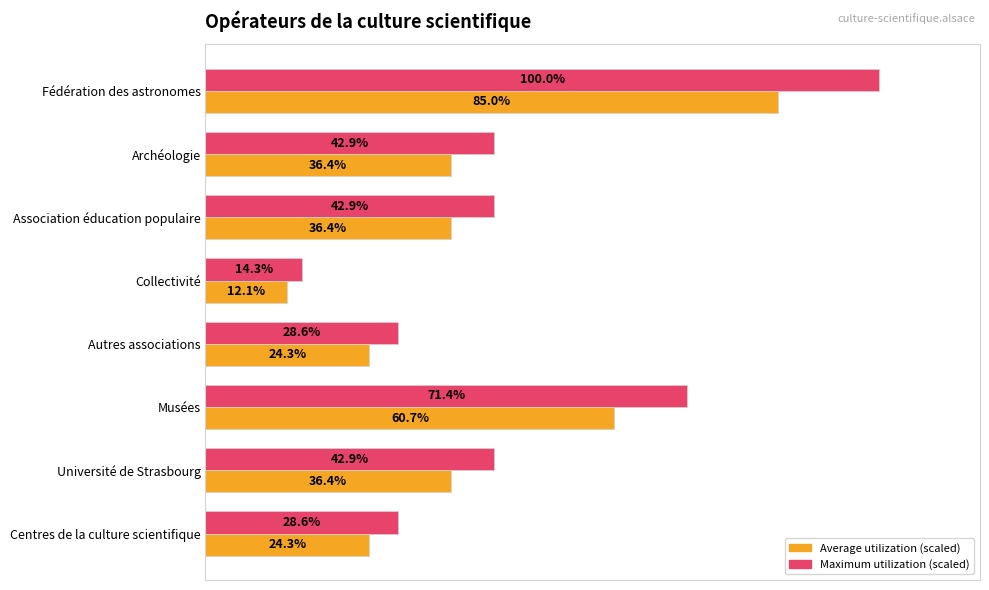

At which category is the sum across all series the highest?

Fédération des astronomes